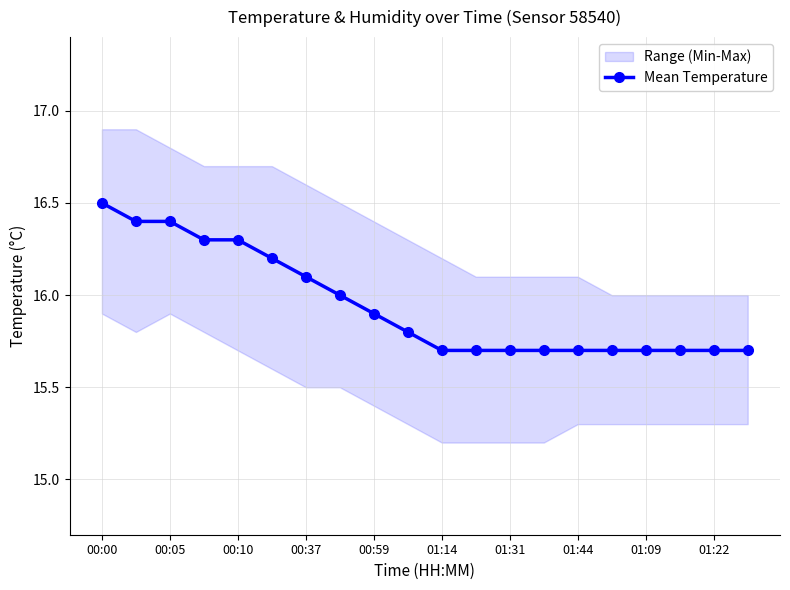

What is the maximum value for Mean Temperature?

16.5